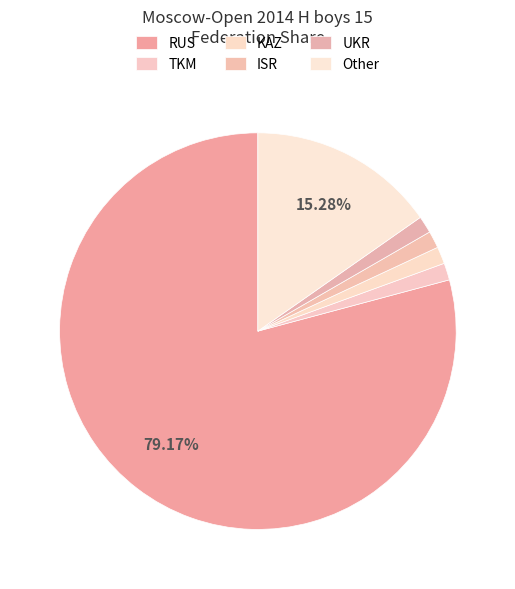

How many segments does this pie chart have?

6